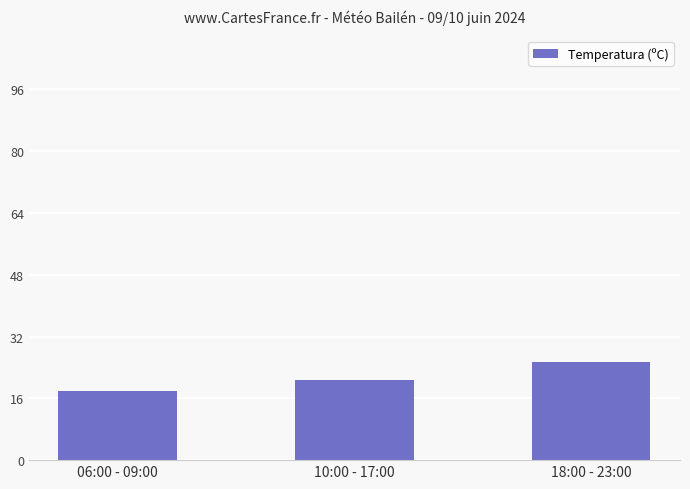

How many data points are above 20?

2